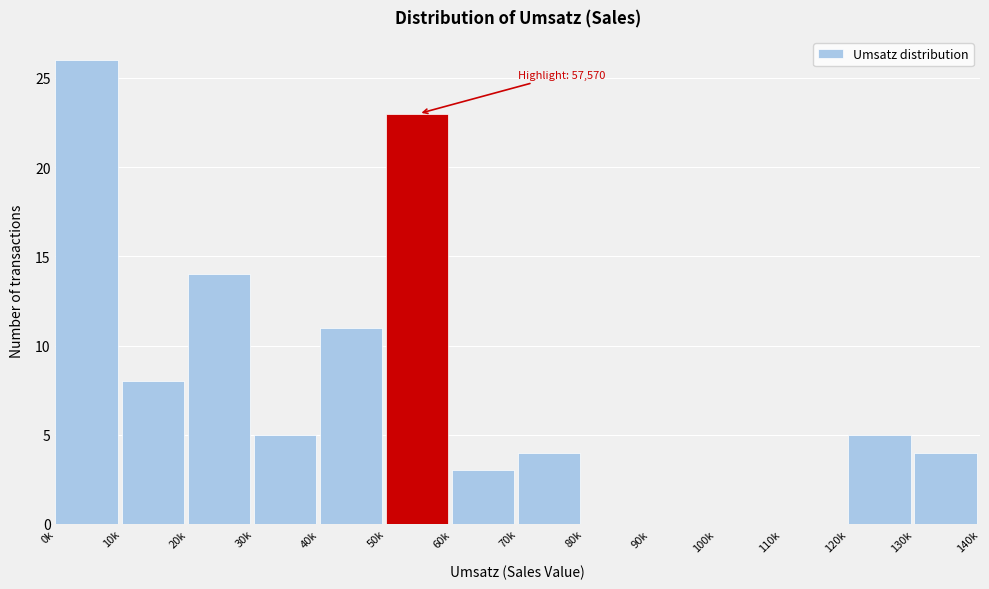

Reading left to right, extract all data points from this chart.

0k=26	10k=8	20k=14	30k=5	40k=11	50k=23	60k=3	70k=4	80k=0	90k=0	100k=0	110k=0	120k=5	130k=4